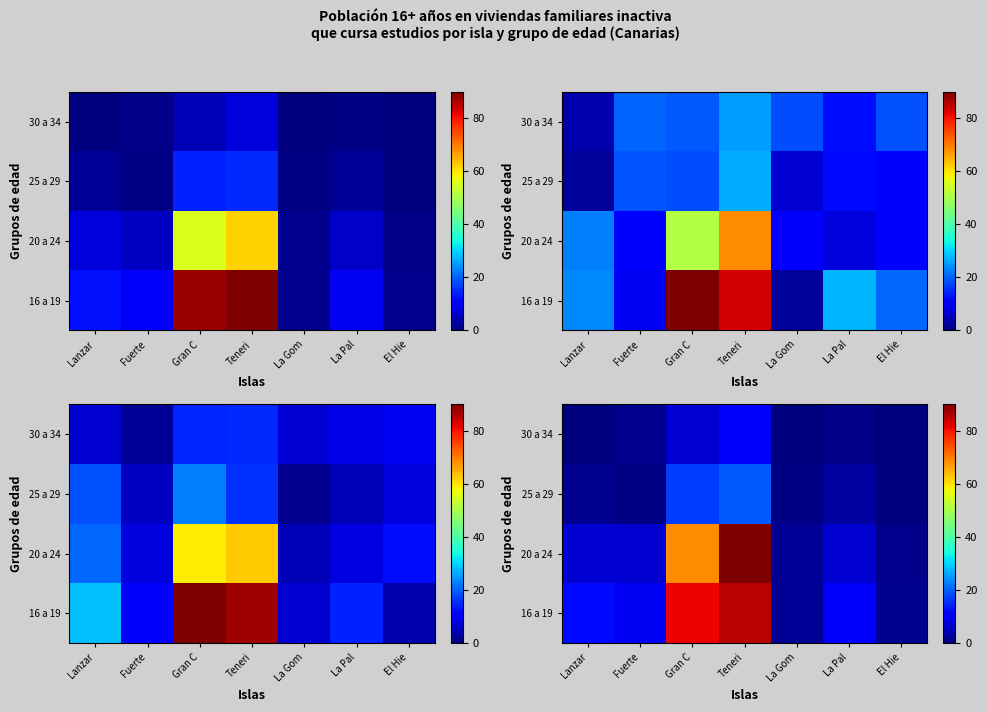

What is the difference between the second highest and second lowest values in the row_0 series?

79.5